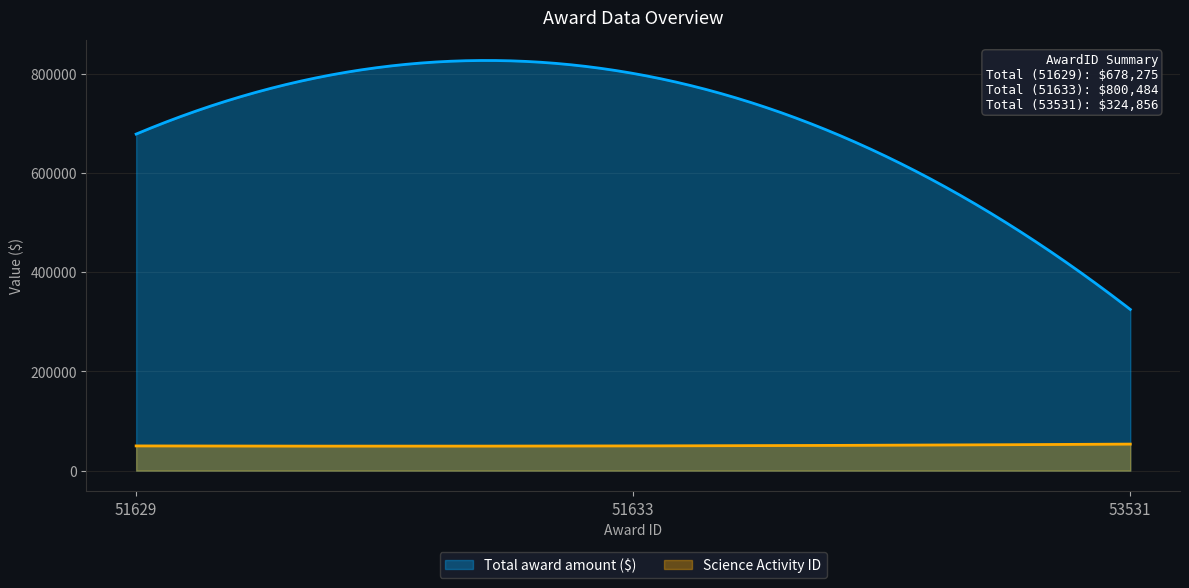

Does the chart display data point markers on the line(s)?

No